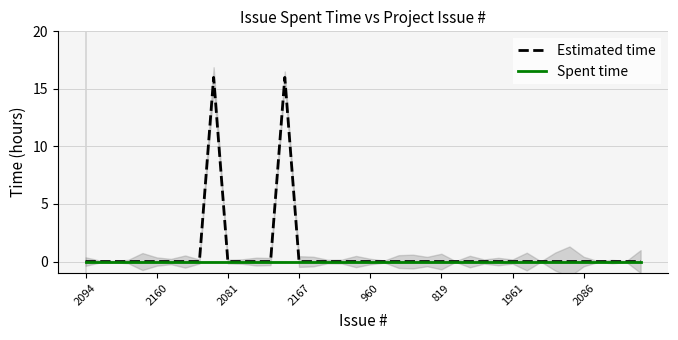

What are all the series names shown in the legend?

Estimated time, Spent time